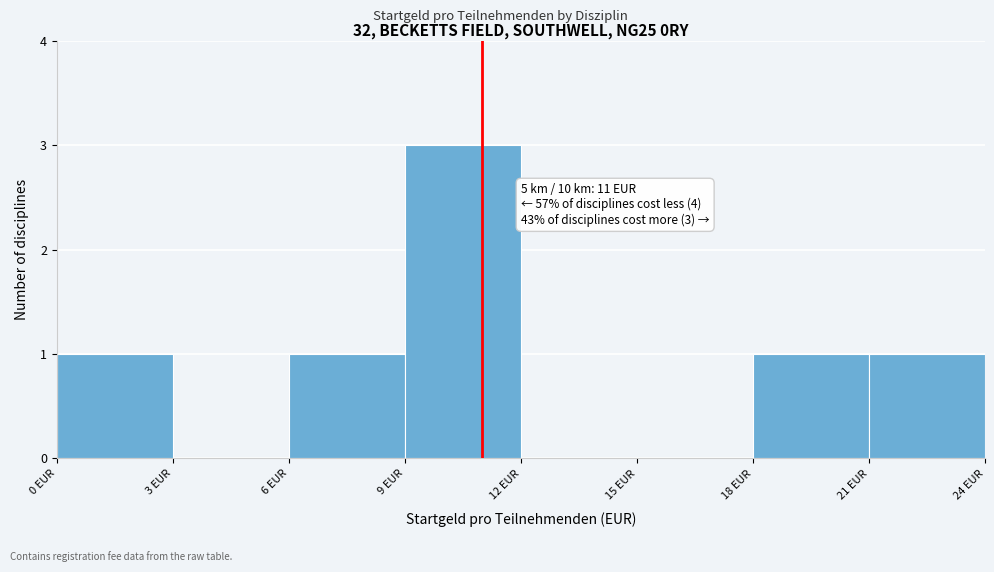

Over which range of the x-axis is the bar tallest?

9 to 12